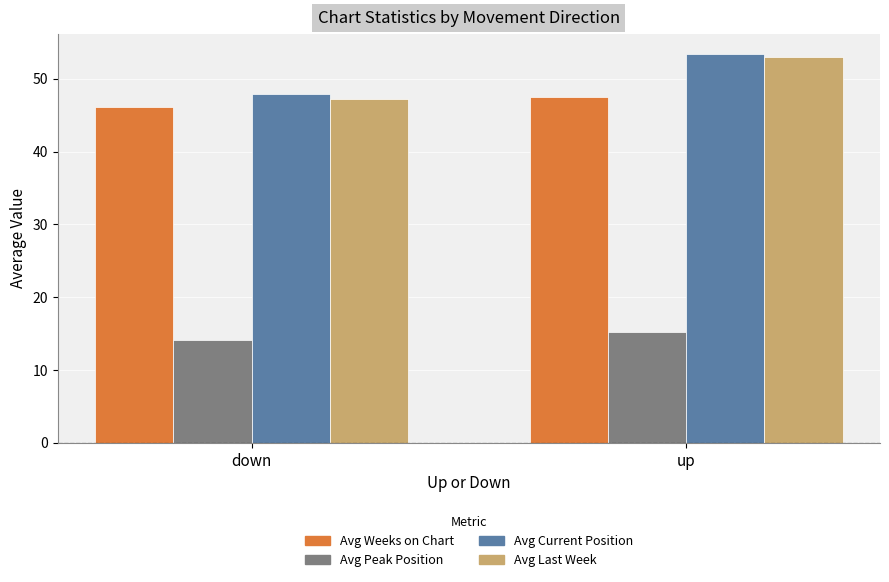

What is the spread (max minus min) of values at down?

33.8